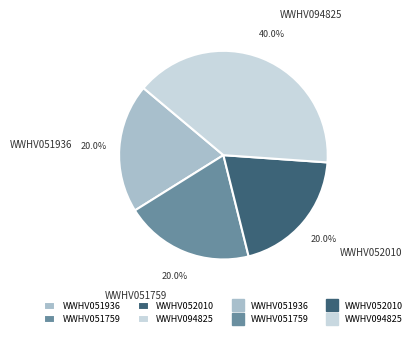

To the nearest percent, what is the combined percentage of WWHV052010 and WWHV051759?

40%